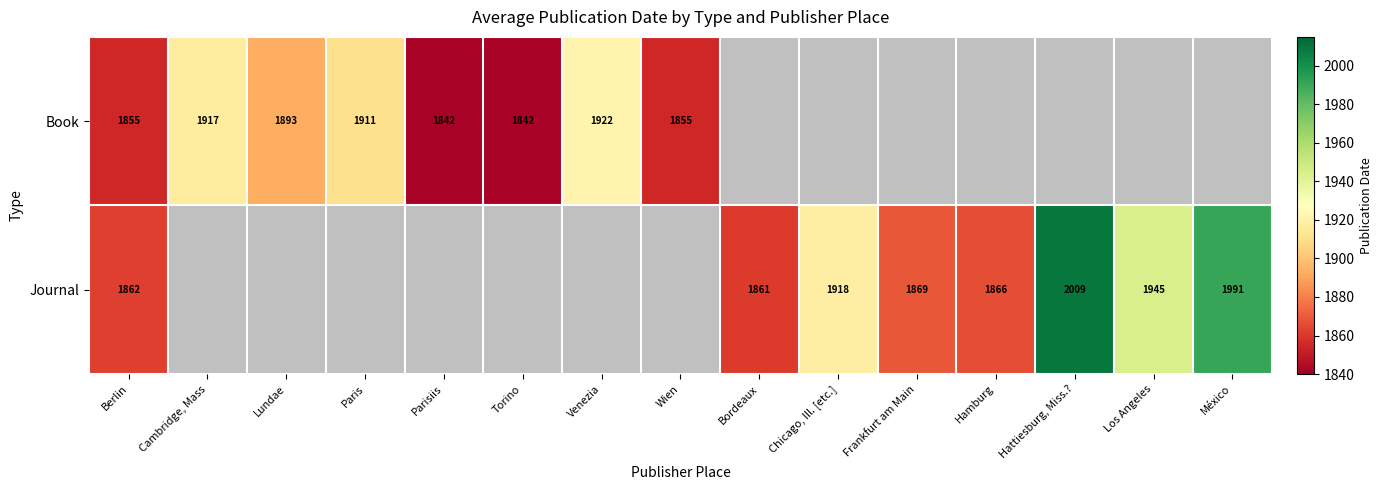

At how many categories does at least one series exceed 836?

15